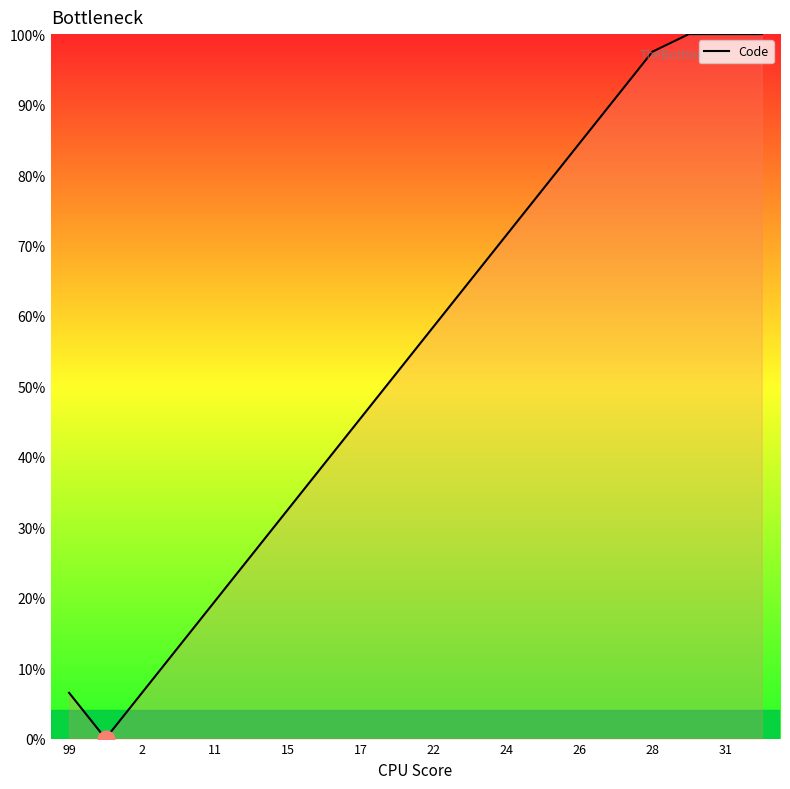

What is the difference between the maximum and minimum values?

100.0